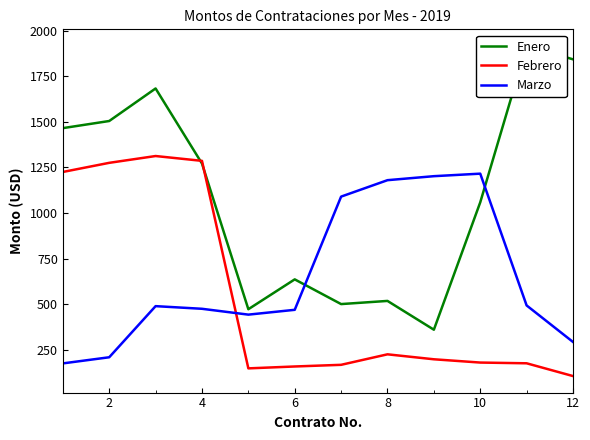

How many intersections are there between Febrero and Marzo?

1